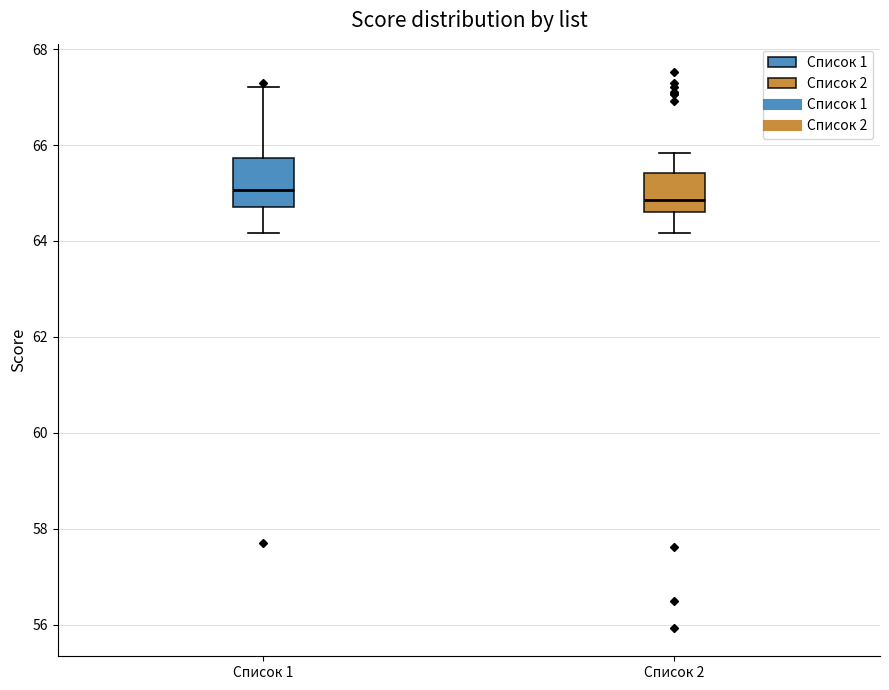

Reading left to right, read every box against the y-axis: the position of its median line, the range the box covers, and the ends of its whiskers. The values are not printed on the chart, so give them approximately, as read against the axis.

Список 1: median 65.0, box 64.8 to 65.8, whiskers 64.2 to 67.2
Список 2: median 64.8, box 64.6 to 65.4, whiskers 64.2 to 65.8